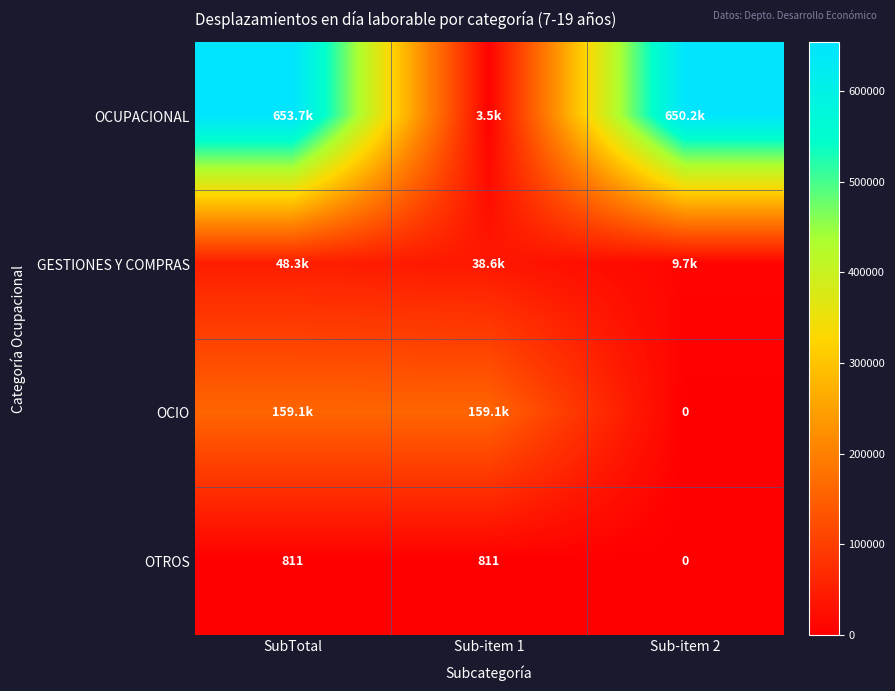

At which category does the chart reach its minimum across all series?

Sub-item 2